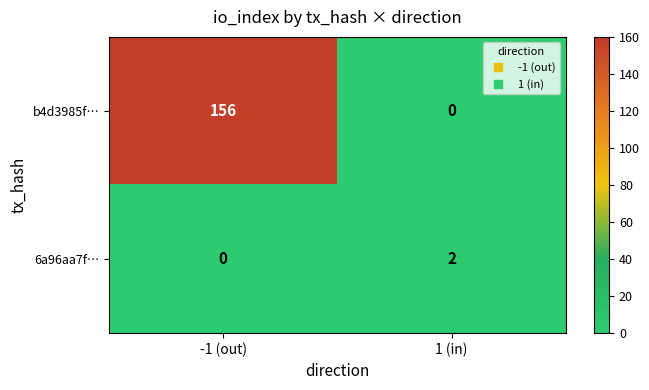

What is the average value of the b4d3985f… series?

78